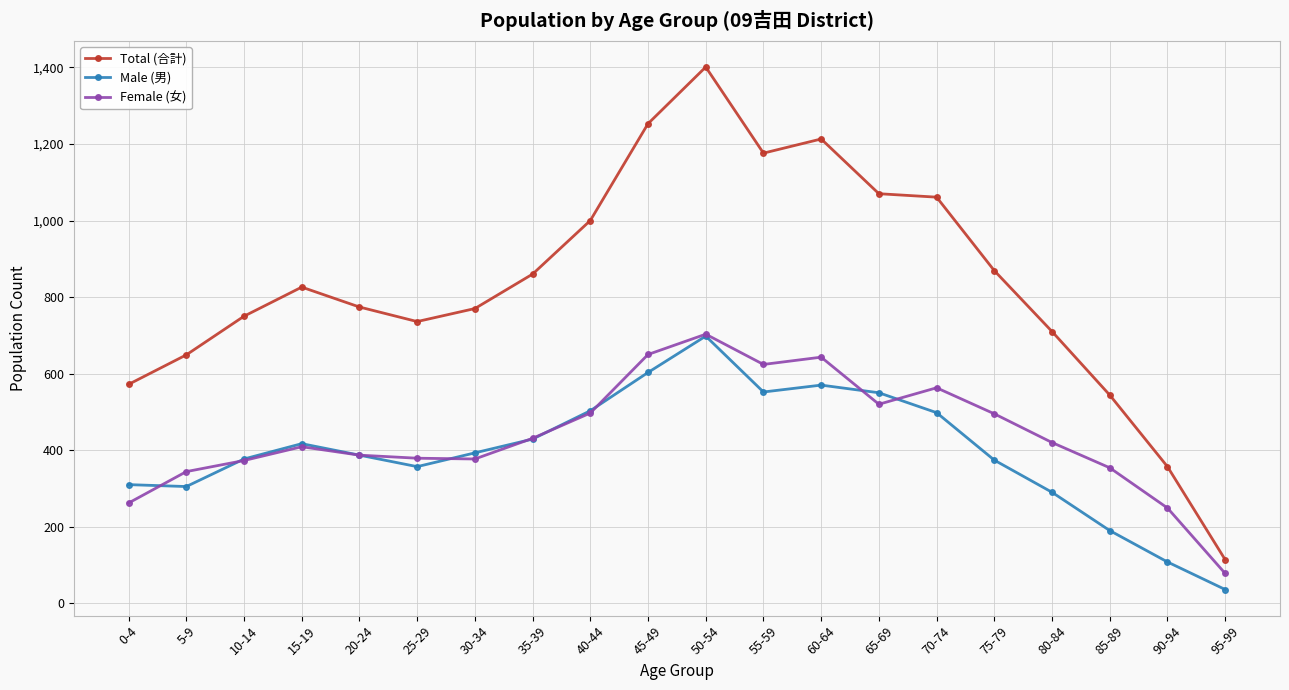

What is the highest value of the Male (男) series?

698